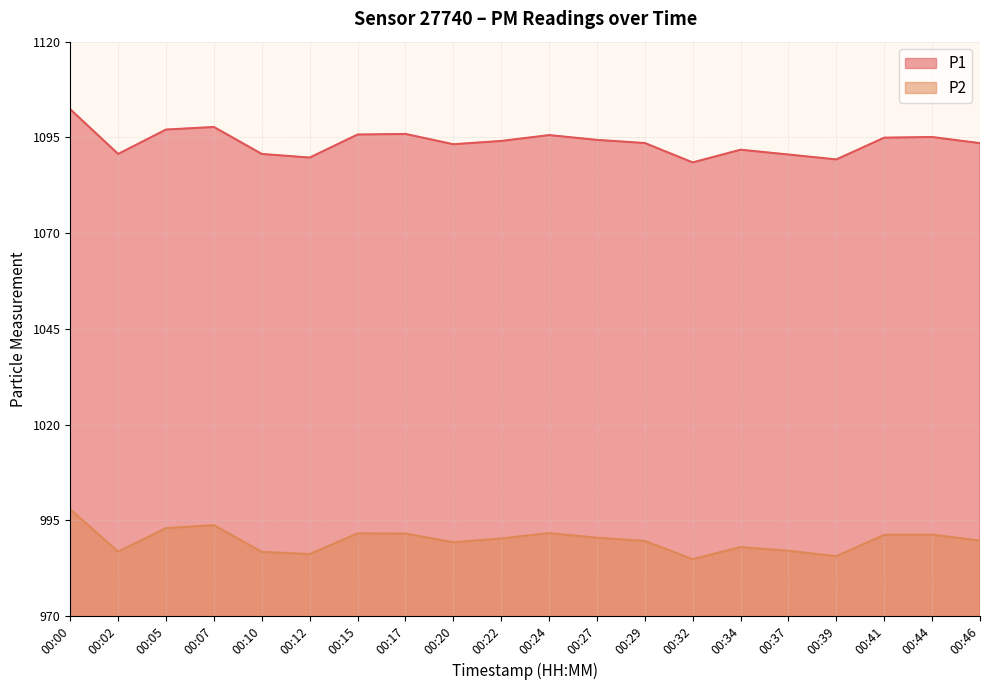

Rank the categories by P1 value from lowest to highest.

00:32, 00:39, 00:12, 00:37, 00:02, 00:10, 00:34, 00:20, 00:46, 00:29, 00:22, 00:27, 00:41, 00:44, 00:24, 00:15, 00:17, 00:05, 00:07, 00:00